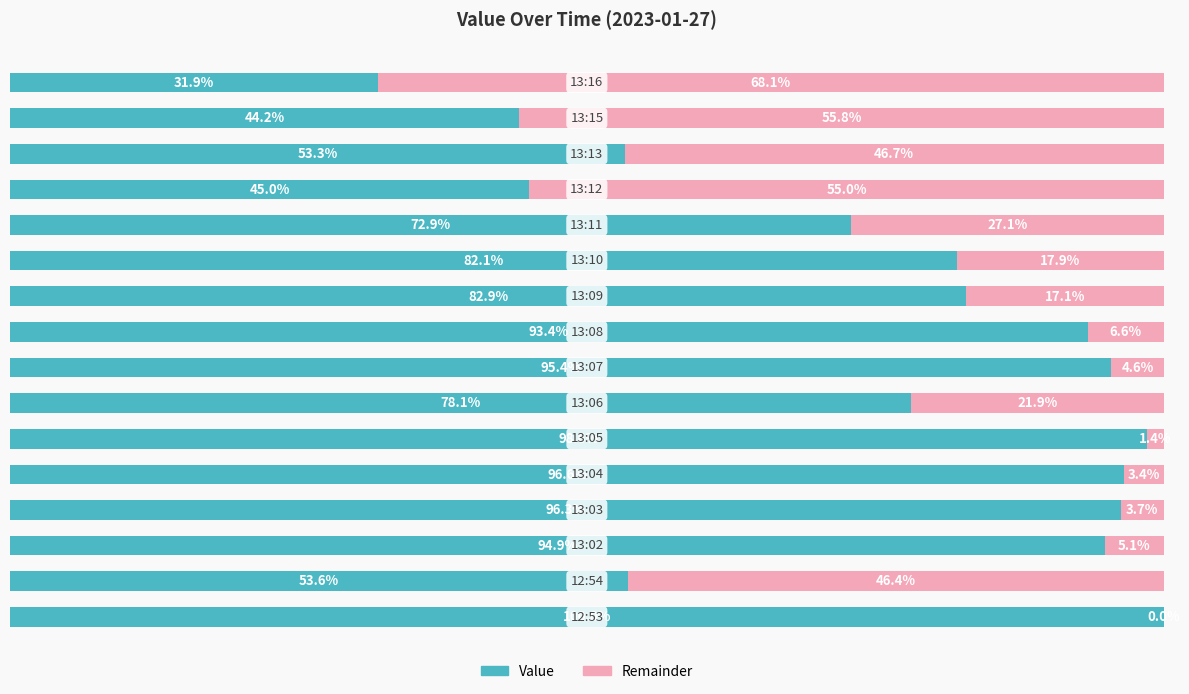

What are all the series names shown in the legend?

Value, Remainder